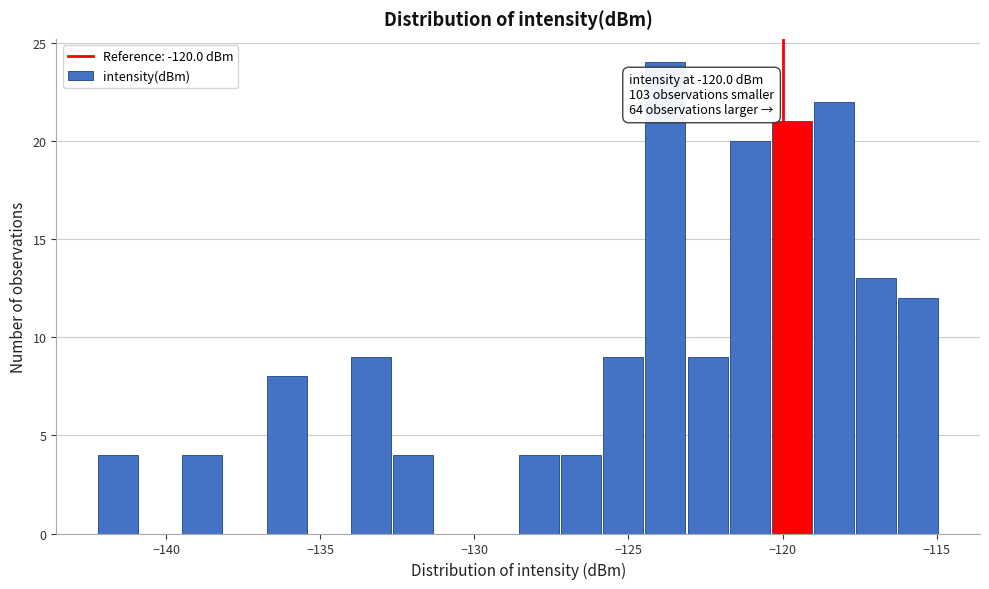

Around what value on the x-axis is the tallest bar? Give the approximate position of its centre, as read against the axis.

-124.0